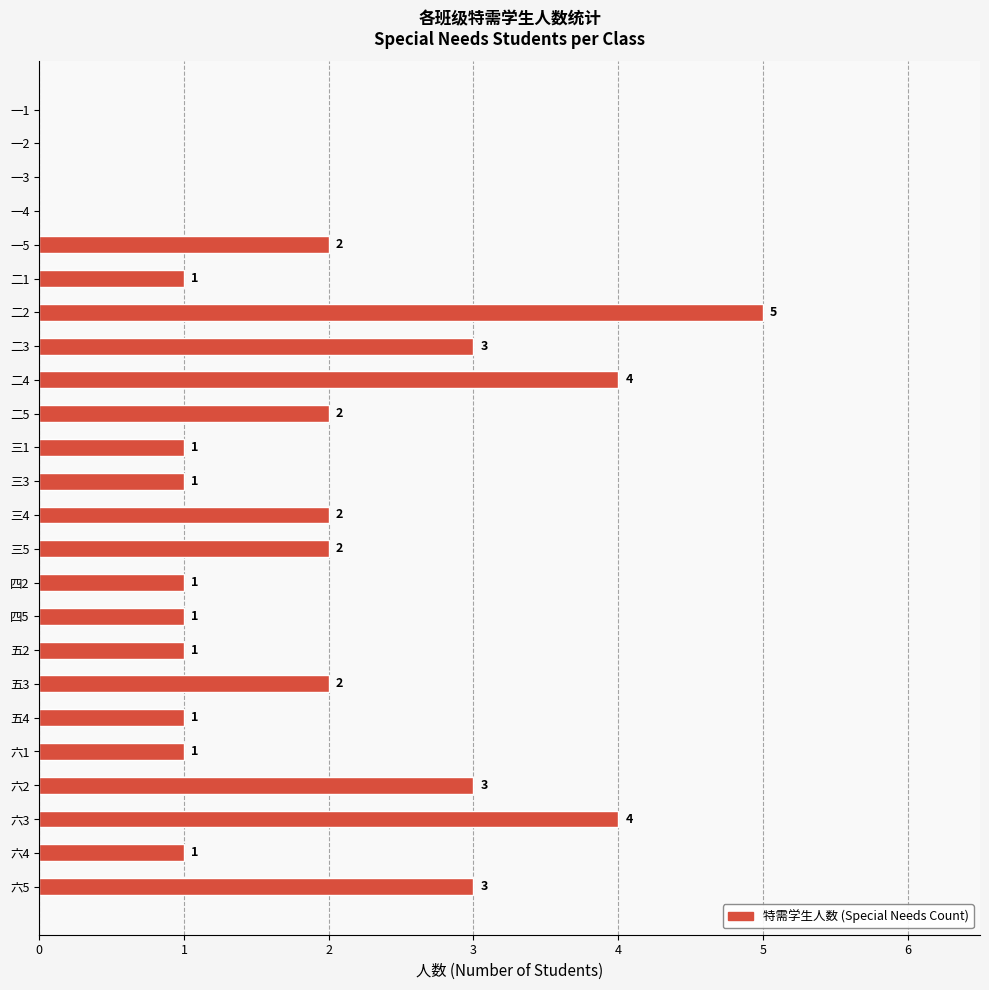

Which label corresponds to the largest value in the chart?

二2